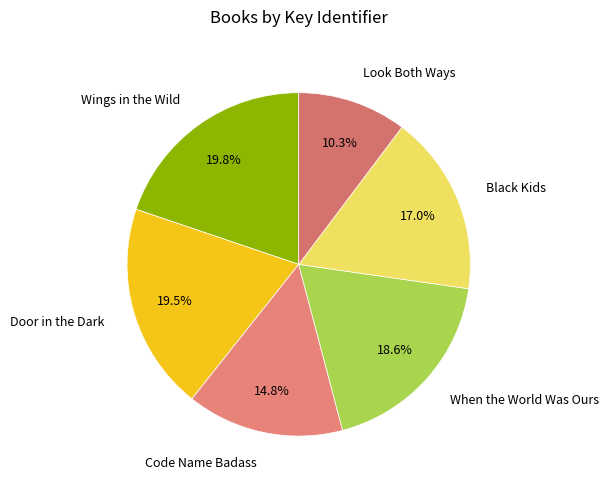

To the nearest percent, what is the difference between the Code Name Badass and Black Kids slice percentages?

2%